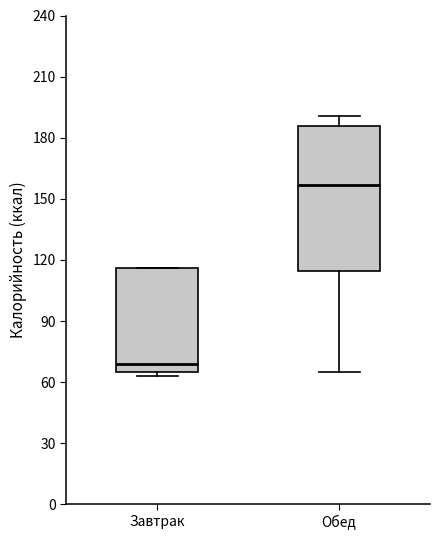

Where does the median line of the box for Завтрак sit on the y-axis? The values are not printed on the chart, so give them approximately, as read against the axis.

70